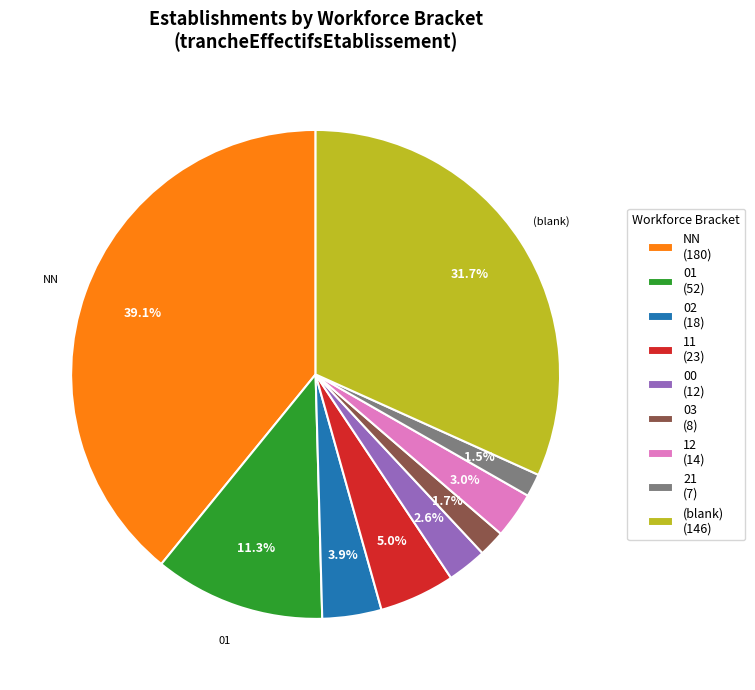

Which category has the biggest portion of the pie?

NN (180)